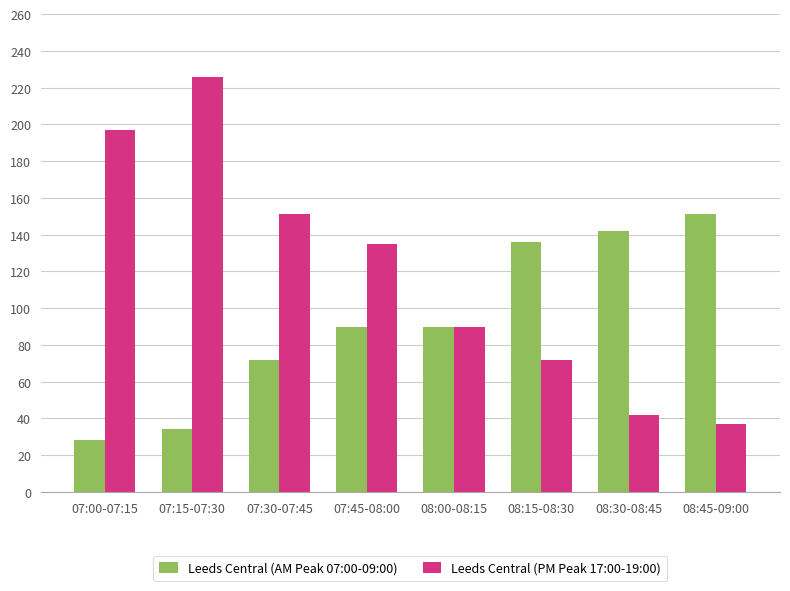

Which series has the largest total across all categories?

Leeds Central (PM Peak 17:00-19:00)